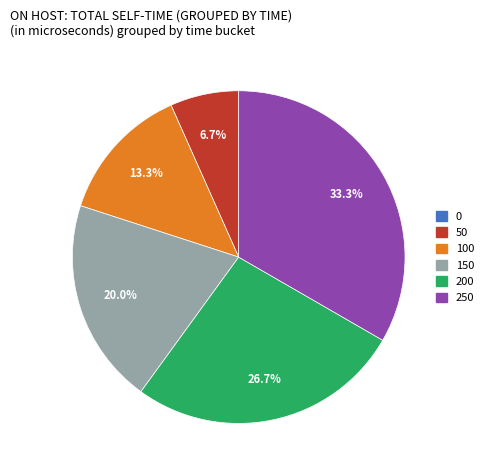

Is there any slice that represents more than half of the pie?

No